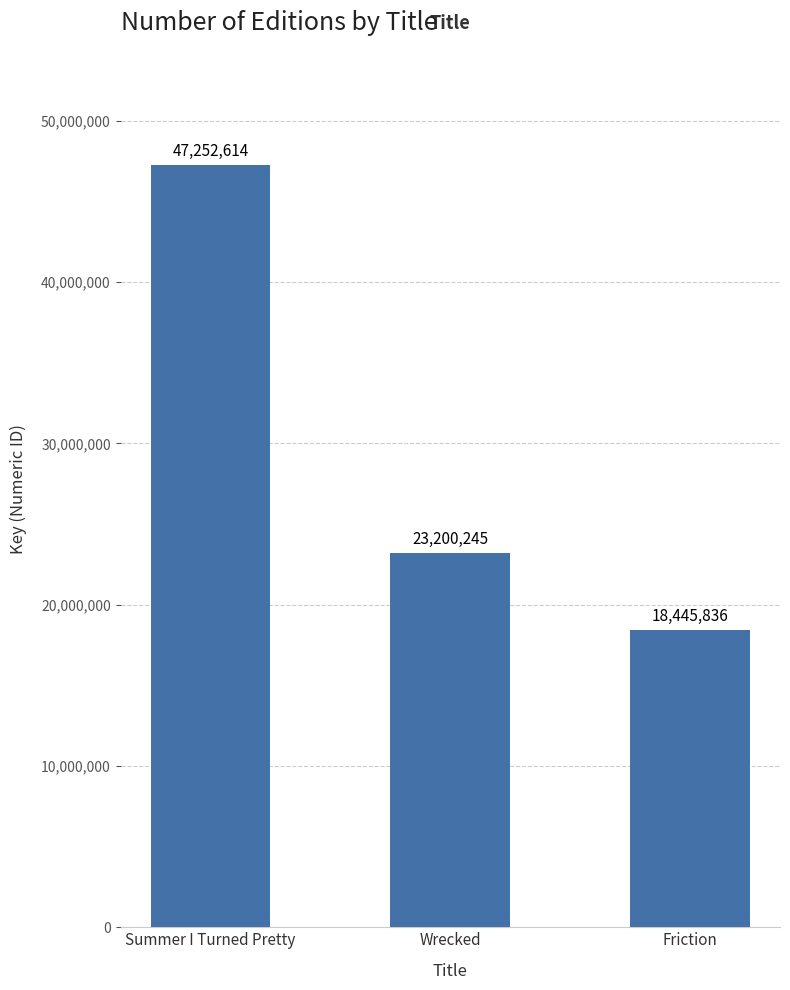

What is the difference between the second highest and minimum values?

4754409